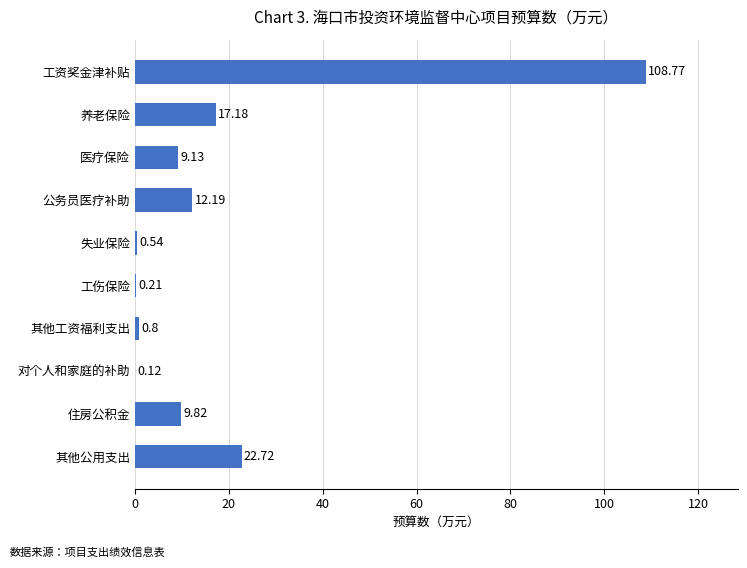

Which has a higher value, 对个人和家庭的补助 or 工伤保险?

工伤保险